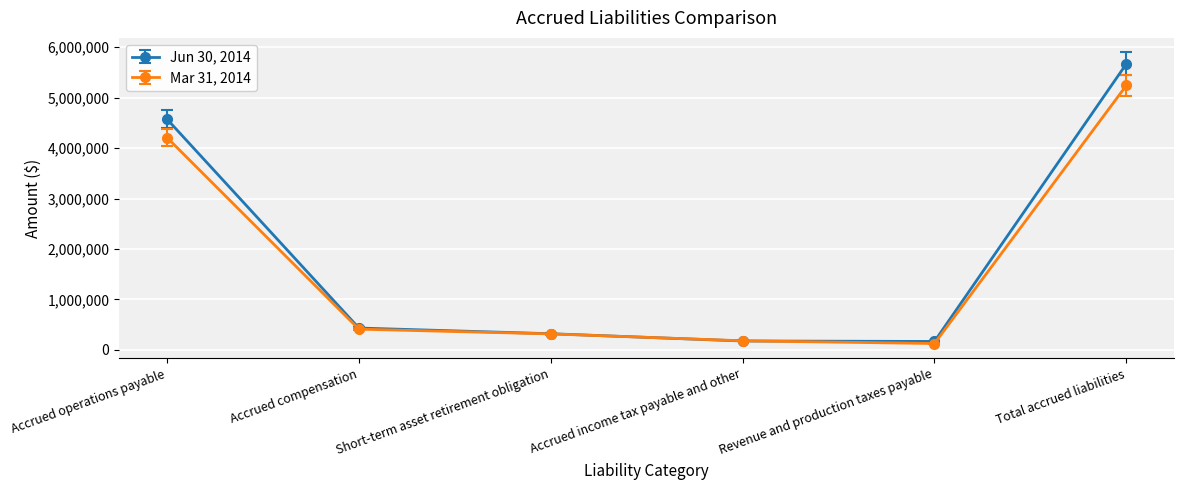

At which category does the chart reach its peak across all series?

Total accrued liabilities